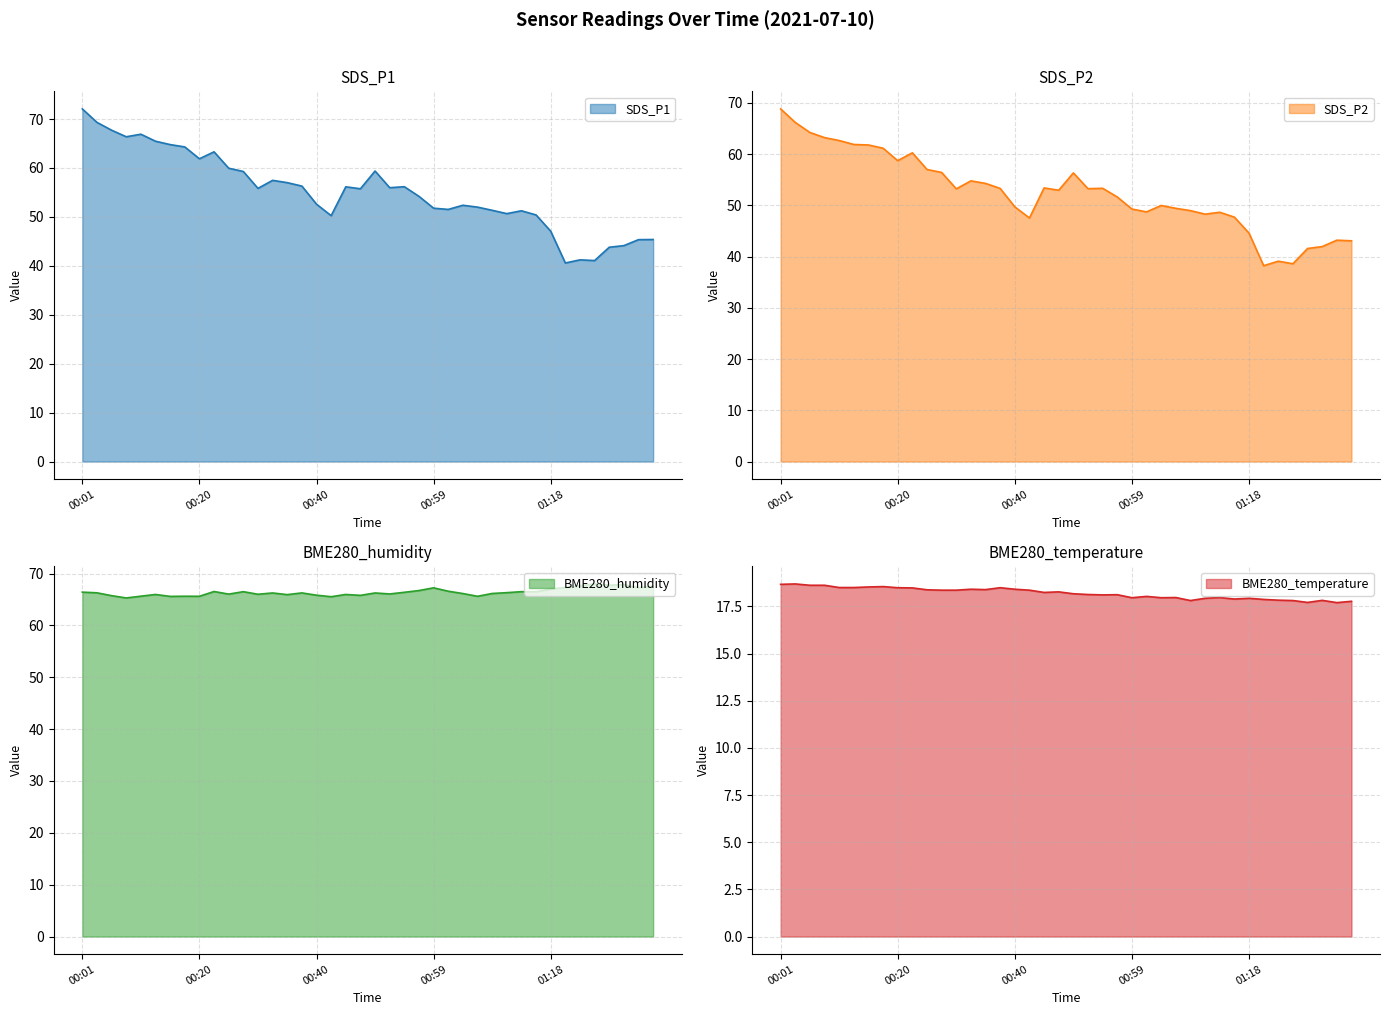

Reading left to right, extract all data points from this chart.

SDS_P1: 00:01=72.1	00:03=69.3	00:06=67.7	00:08=66.4	00:10=66.9	00:13=65.5	00:15=64.8	00:18=64.3	00:20=61.9	00:23=63.3	00:25=60.0	00:27=59.3	00:30=55.8	00:32=57.5	00:35=57.0	00:37=56.3	00:40=52.6	00:42=50.2	00:44=56.1	00:47=55.8	00:49=59.4	00:52=56.0	00:54=56.2	00:57=54.2	00:59=51.8	01:01=51.5	01:04=52.4	01:06=52.0	01:09=51.4	01:11=50.7	01:14=51.2	01:16=50.4	01:18=47.1	01:21=40.6	01:23=41.2	01:26=41.1	01:28=43.8	01:31=44.1	01:33=45.4	01:36=45.4
SDS_P2: 00:01=68.8	00:03=66.2	00:06=64.2	00:08=63.2	00:10=62.6	00:13=61.9	00:15=61.8	00:18=61.1	00:20=58.7	00:23=60.2	00:25=57.0	00:27=56.4	00:30=53.2	00:32=54.8	00:35=54.3	00:37=53.3	00:40=49.7	00:42=47.5	00:44=53.4	00:47=53.0	00:49=56.3	00:52=53.2	00:54=53.3	00:57=51.6	00:59=49.3	01:01=48.7	01:04=50.0	01:06=49.4	01:09=49.0	01:11=48.3	01:14=48.6	01:16=47.7	01:18=44.6	01:21=38.2	01:23=39.1	01:26=38.6	01:28=41.6	01:31=42.0	01:33=43.2	01:36=43.1
BME280_humidity: 00:01=66.4	00:03=66.3	00:06=65.7	00:08=65.3	00:10=65.6	00:13=66.0	00:15=65.6	00:18=65.6	00:20=65.6	00:23=66.5	00:25=66.0	00:27=66.5	00:30=66.0	00:32=66.2	00:35=65.9	00:37=66.3	00:40=65.8	00:42=65.5	00:44=66.0	00:47=65.8	00:49=66.2	00:52=66.1	00:54=66.4	00:57=66.7	00:59=67.2	01:01=66.6	01:04=66.1	01:06=65.6	01:09=66.2	01:11=66.3	01:14=66.5	01:16=66.5	01:18=67.0	01:21=67.3	01:23=67.6	01:26=68.0	01:28=67.8	01:31=67.8	01:33=67.3	01:36=67.5
BME280_temperature: 00:01=18.7	00:03=18.7	00:06=18.6	00:08=18.6	00:10=18.5	00:13=18.5	00:15=18.5	00:18=18.6	00:20=18.5	00:23=18.5	00:25=18.4	00:27=18.4	00:30=18.4	00:32=18.4	00:35=18.4	00:37=18.5	00:40=18.4	00:42=18.4	00:44=18.2	00:47=18.3	00:49=18.2	00:52=18.1	00:54=18.1	00:57=18.1	00:59=18.0	01:01=18.0	01:04=18.0	01:06=18.0	01:09=17.8	01:11=17.9	01:14=18.0	01:16=17.9	01:18=17.9	01:21=17.9	01:23=17.8	01:26=17.8	01:28=17.7	01:31=17.8	01:33=17.7	01:36=17.8